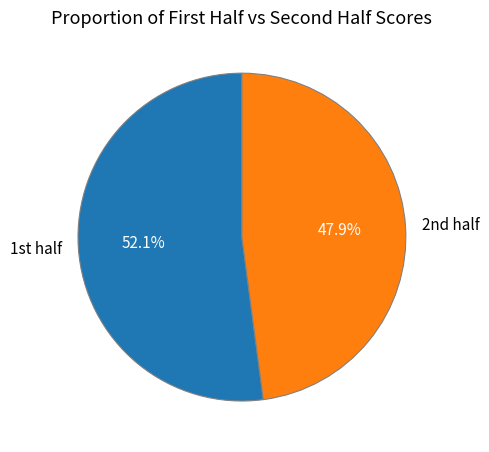

To the nearest percent, what is the average slice percentage?

50%